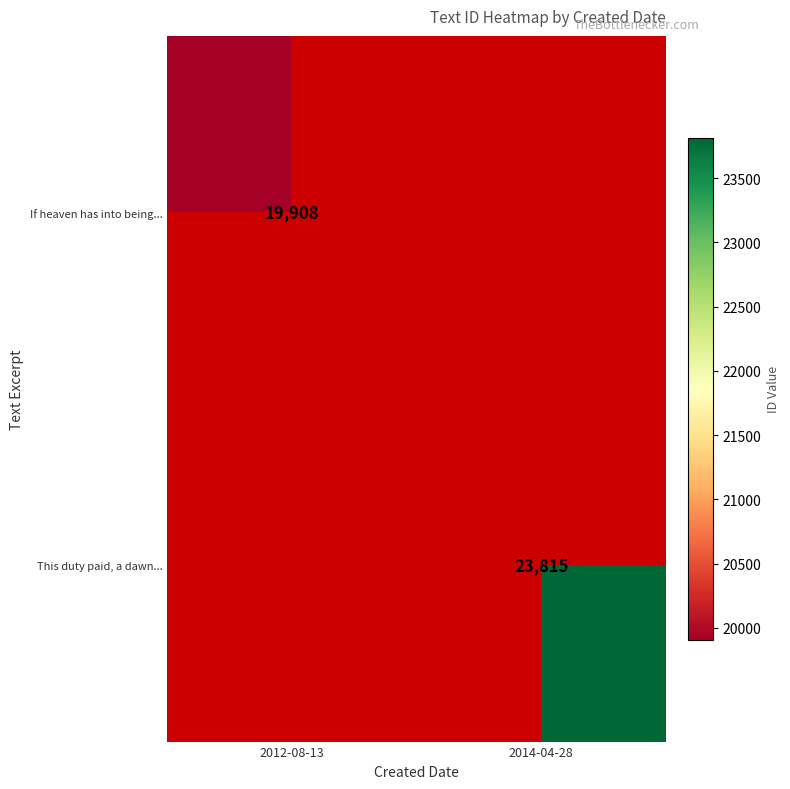

At which category does the chart reach its peak across all series?

2014-04-28